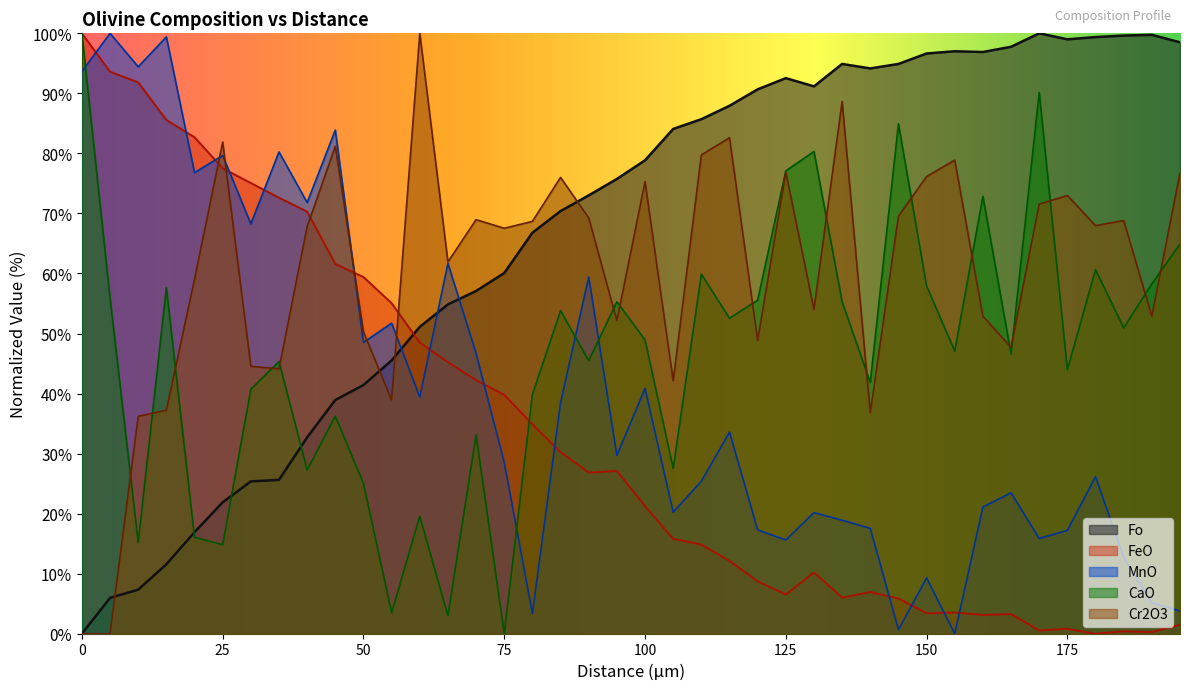

How many lines are shown in the chart?

5